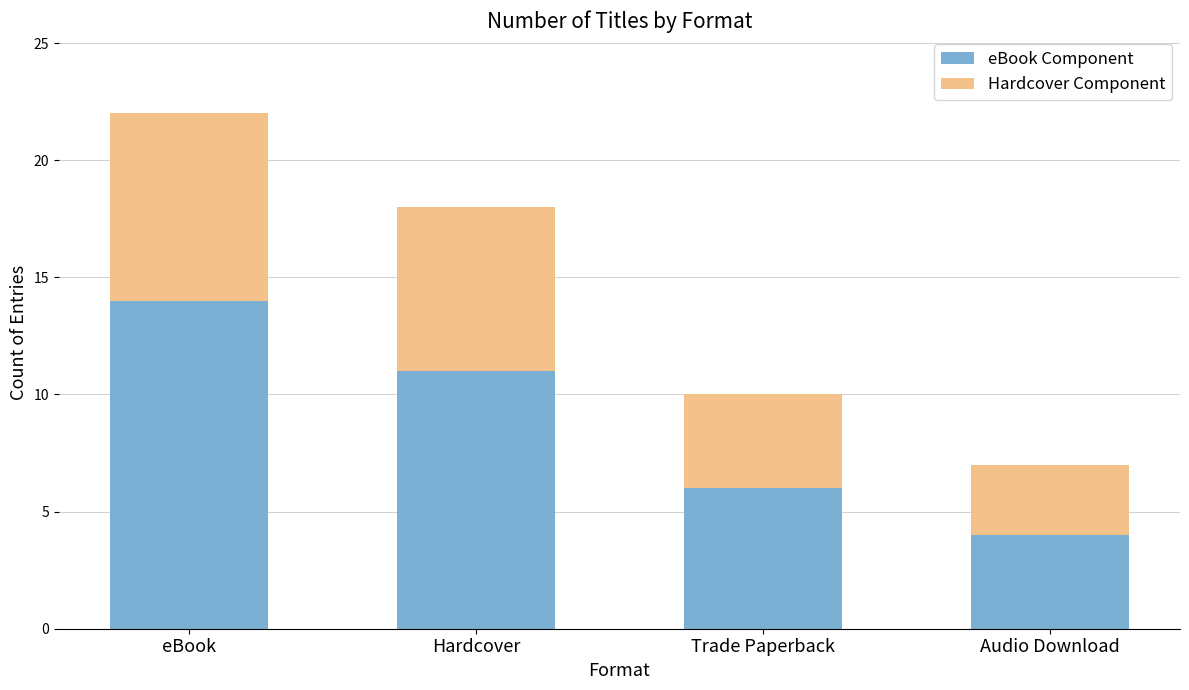

At which label is eBook Component closest to 9?

Hardcover